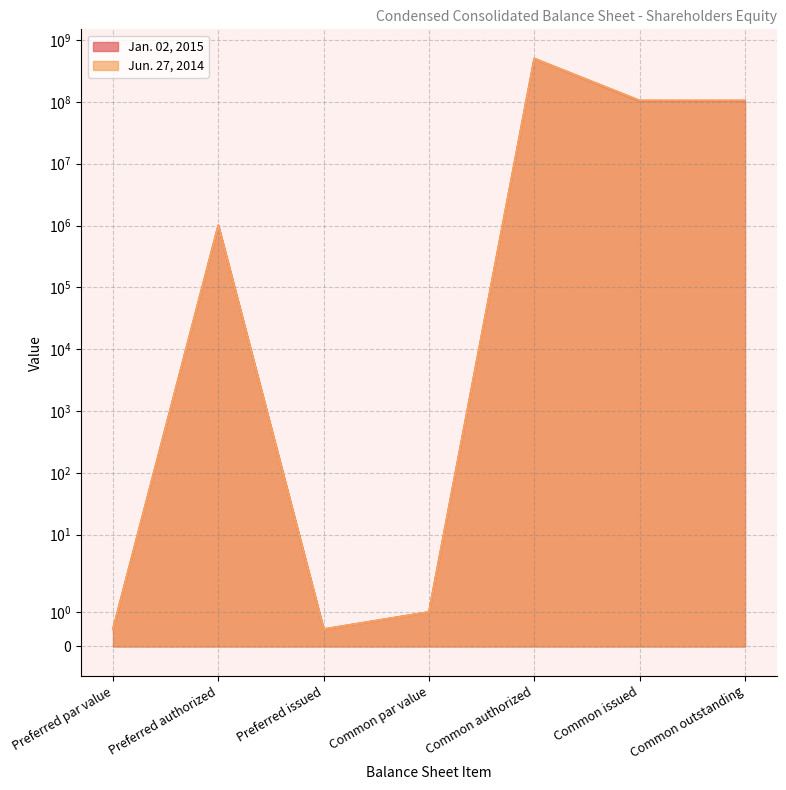

Reading left to right, extract all data points from this chart.

Jan. 02, 2015: 0.5	1000000.0	0.5	1.0	500000000.0	104079487.0	104079487.0
Jun. 27, 2014: 0.5	1000000.0	0.5	1.0	500000000.0	105509073.0	105509073.0